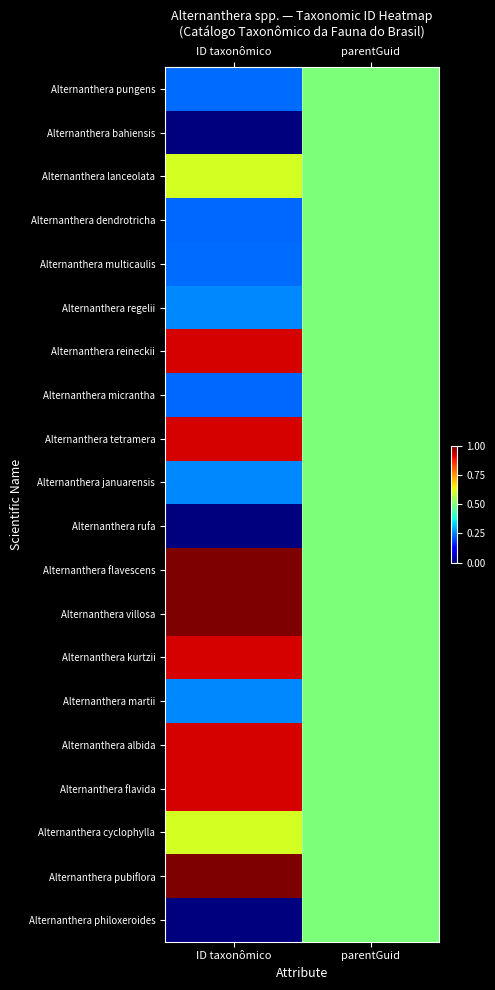

Reading left to right, list all the values displayed in this chart.

Alternanthera pungens: ID taxonômico=0.2	parentGuid=0.5
Alternanthera bahiensis: ID taxonômico=0.0	parentGuid=0.5
Alternanthera lanceolata: ID taxonômico=0.6	parentGuid=0.5
Alternanthera dendrotricha: ID taxonômico=0.2	parentGuid=0.5
Alternanthera multicaulis: ID taxonômico=0.2	parentGuid=0.5
Alternanthera regelii: ID taxonômico=0.3	parentGuid=0.5
Alternanthera reineckii: ID taxonômico=0.9	parentGuid=0.5
Alternanthera micrantha: ID taxonômico=0.2	parentGuid=0.5
Alternanthera tetramera: ID taxonômico=0.9	parentGuid=0.5
Alternanthera januarensis: ID taxonômico=0.3	parentGuid=0.5
Alternanthera rufa: ID taxonômico=0.0	parentGuid=0.5
Alternanthera flavescens: ID taxonômico=1.0	parentGuid=0.5
Alternanthera villosa: ID taxonômico=1.0	parentGuid=0.5
Alternanthera kurtzii: ID taxonômico=0.9	parentGuid=0.5
Alternanthera martii: ID taxonômico=0.3	parentGuid=0.5
Alternanthera albida: ID taxonômico=0.9	parentGuid=0.5
Alternanthera flavida: ID taxonômico=0.9	parentGuid=0.5
Alternanthera cyclophylla: ID taxonômico=0.6	parentGuid=0.5
Alternanthera pubiflora: ID taxonômico=1.0	parentGuid=0.5
Alternanthera philoxeroides: ID taxonômico=0.0	parentGuid=0.5